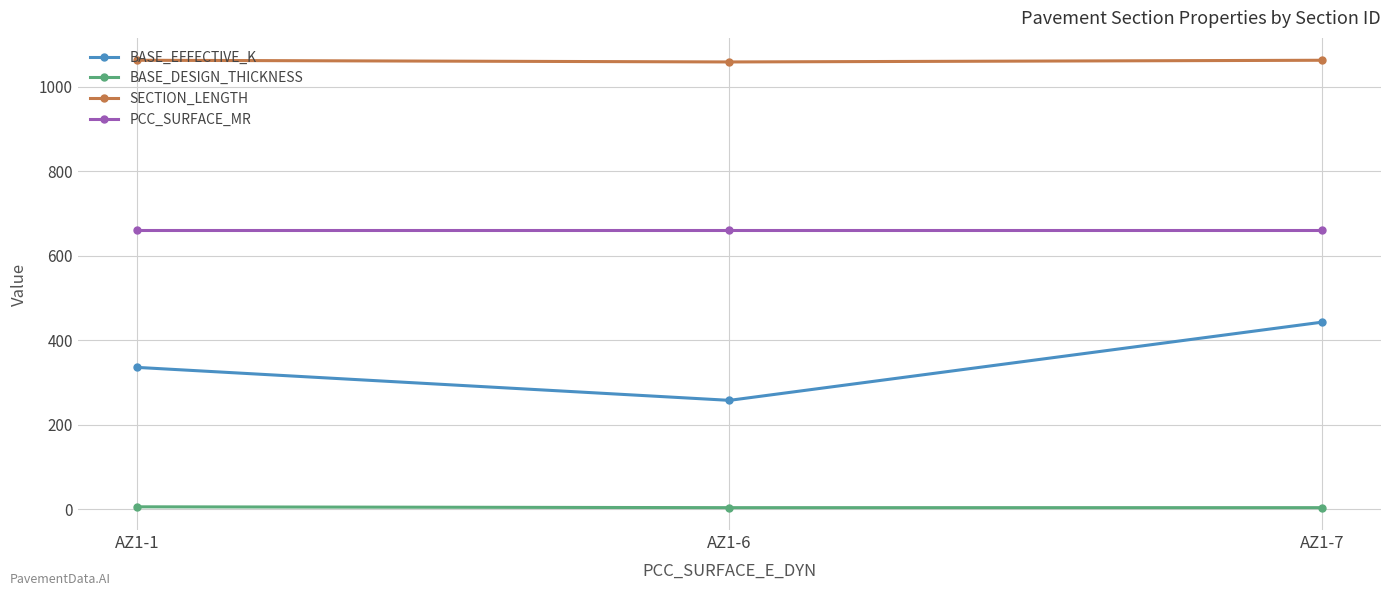

Rank the series by their average value, from highest to lowest.

SECTION_LENGTH, PCC_SURFACE_MR, BASE_EFFECTIVE_K, BASE_DESIGN_THICKNESS